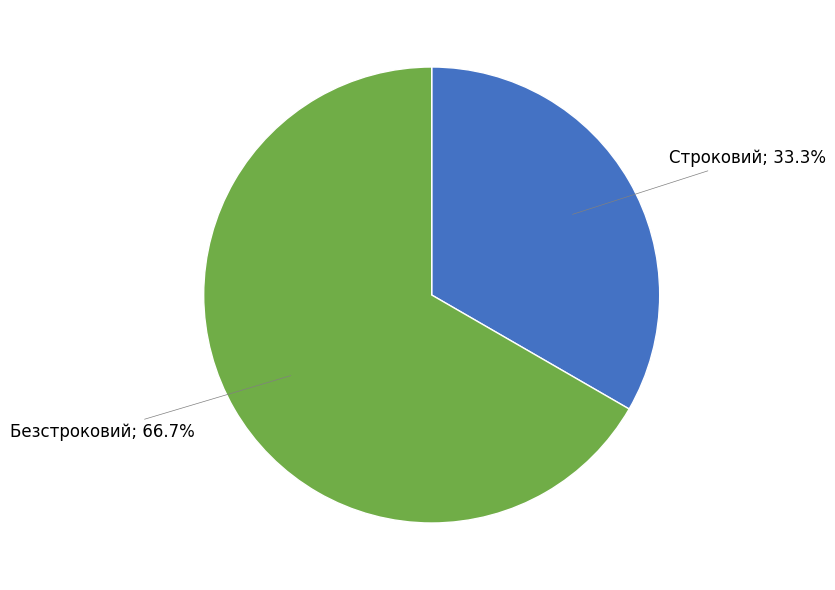

Is there a majority slice in this chart?

Yes